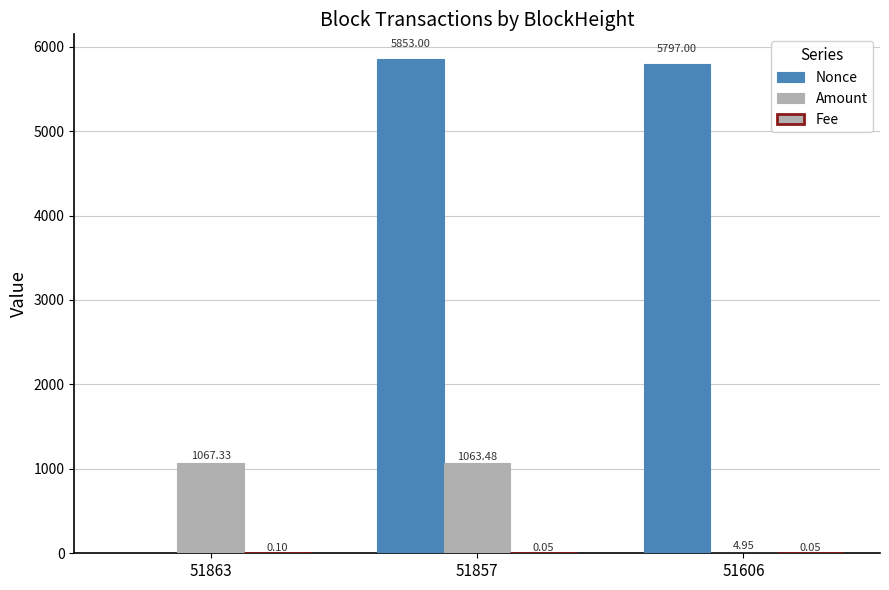

How many distinct data groups are displayed?

3